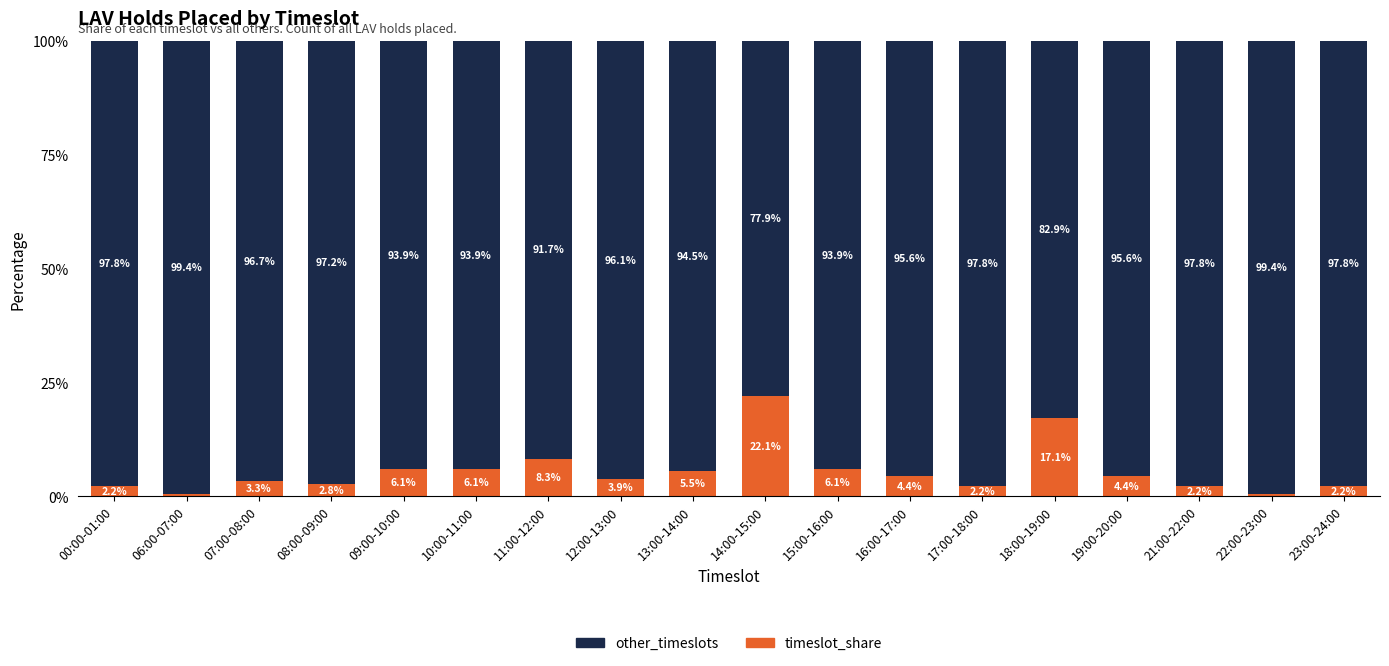

How many bars are there in total?

18